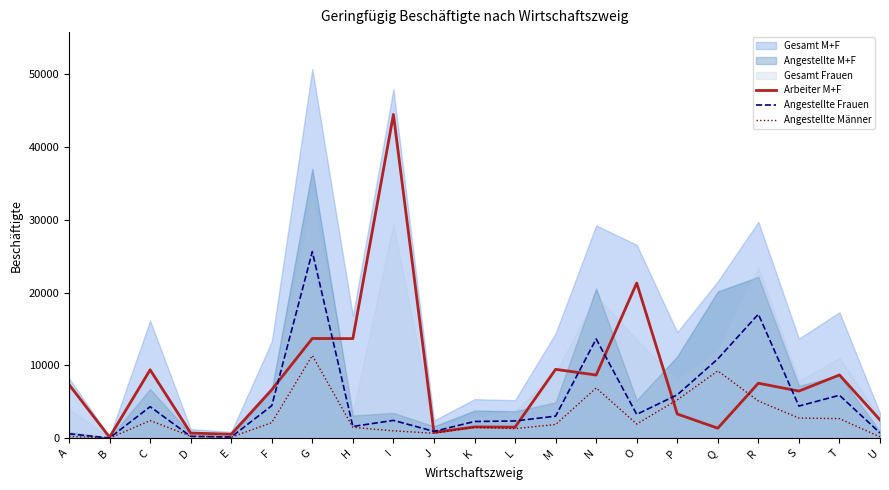

Which category has the highest value in the Arbeiter M+F series?

I